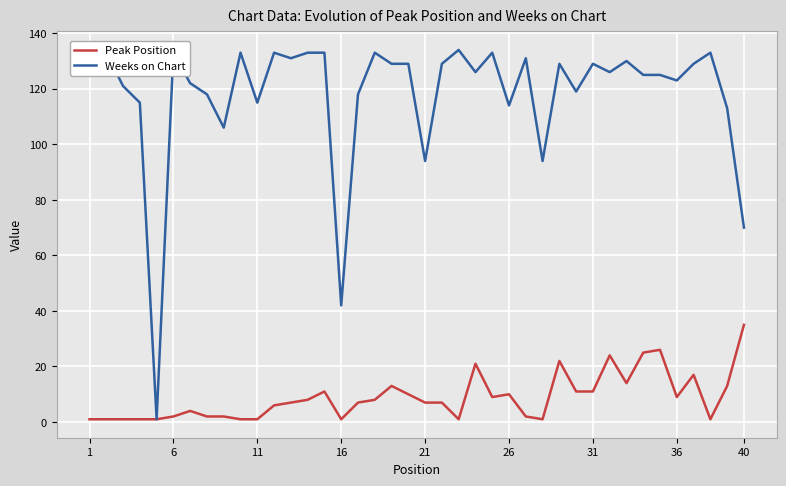

Rank the series by their maximum value, from lowest to highest.

Peak Position, Weeks on Chart